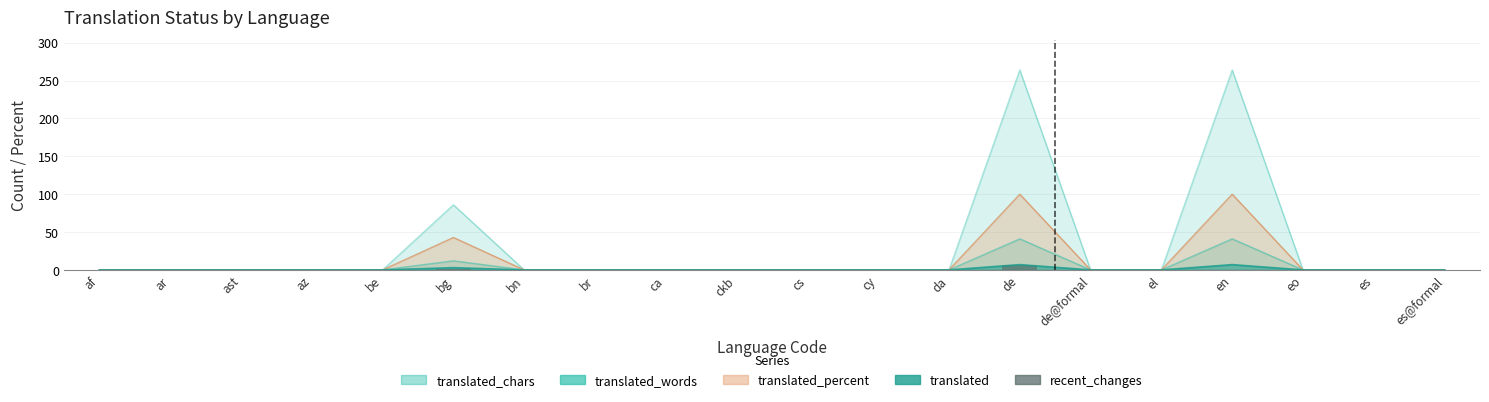

What position from the left is de@formal?

15